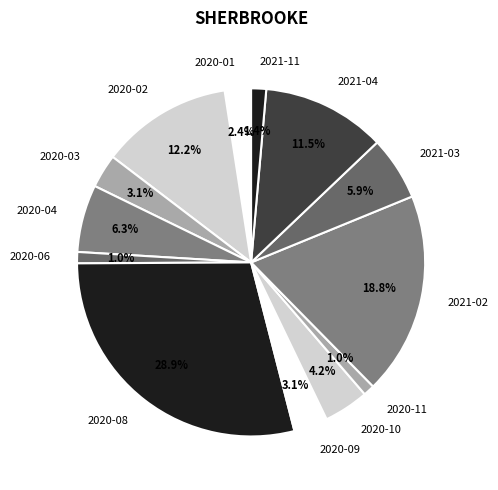

Does 2020-08 represent more than half of the total?

No